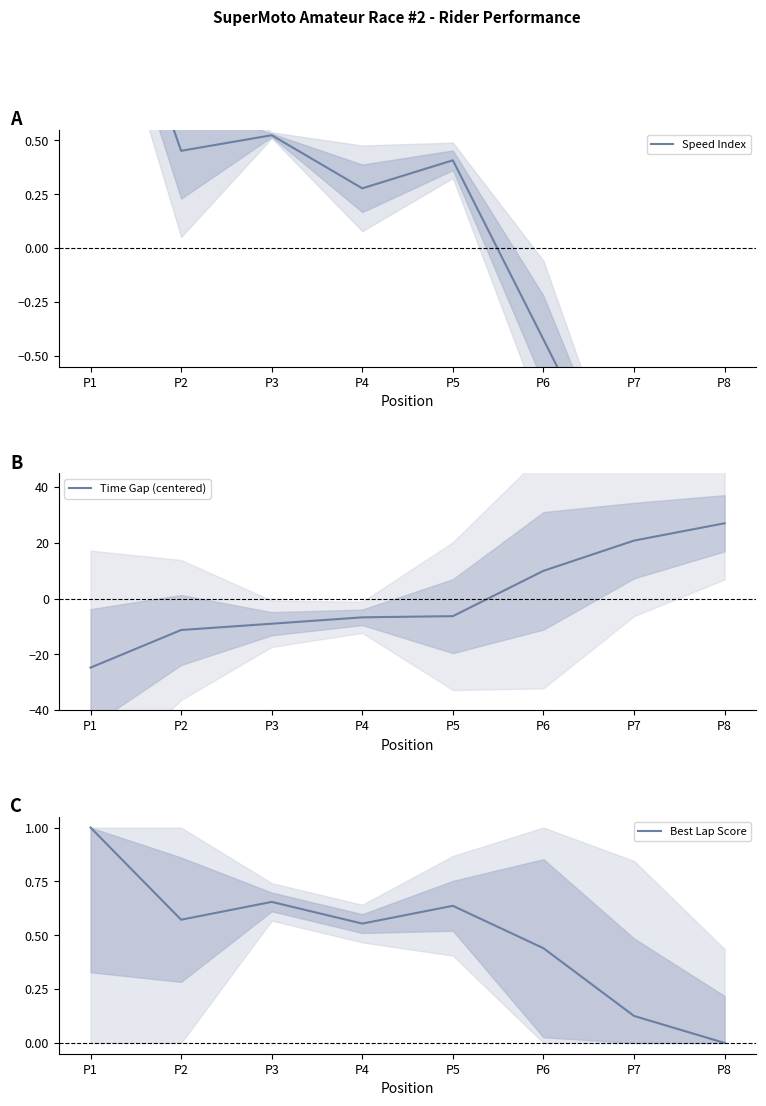

Which series ends up on top after the final intersection of Time Gap (centered) and Speed Index?

Time Gap (centered)